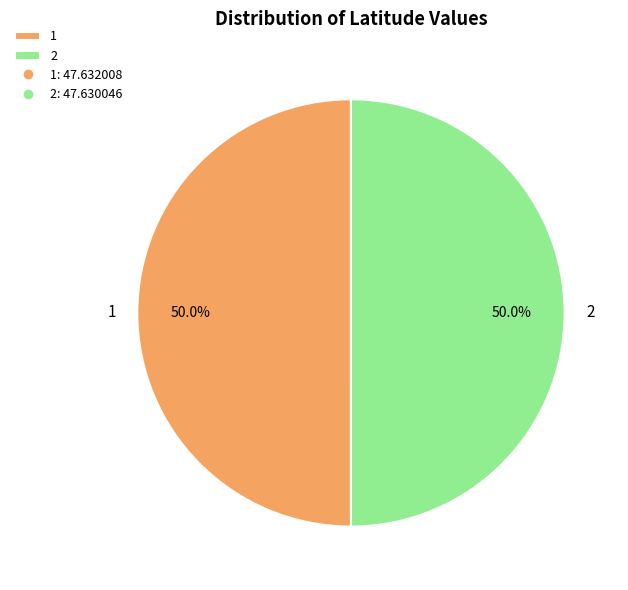

To the nearest percent, what percentage of the pie is 2?

50%